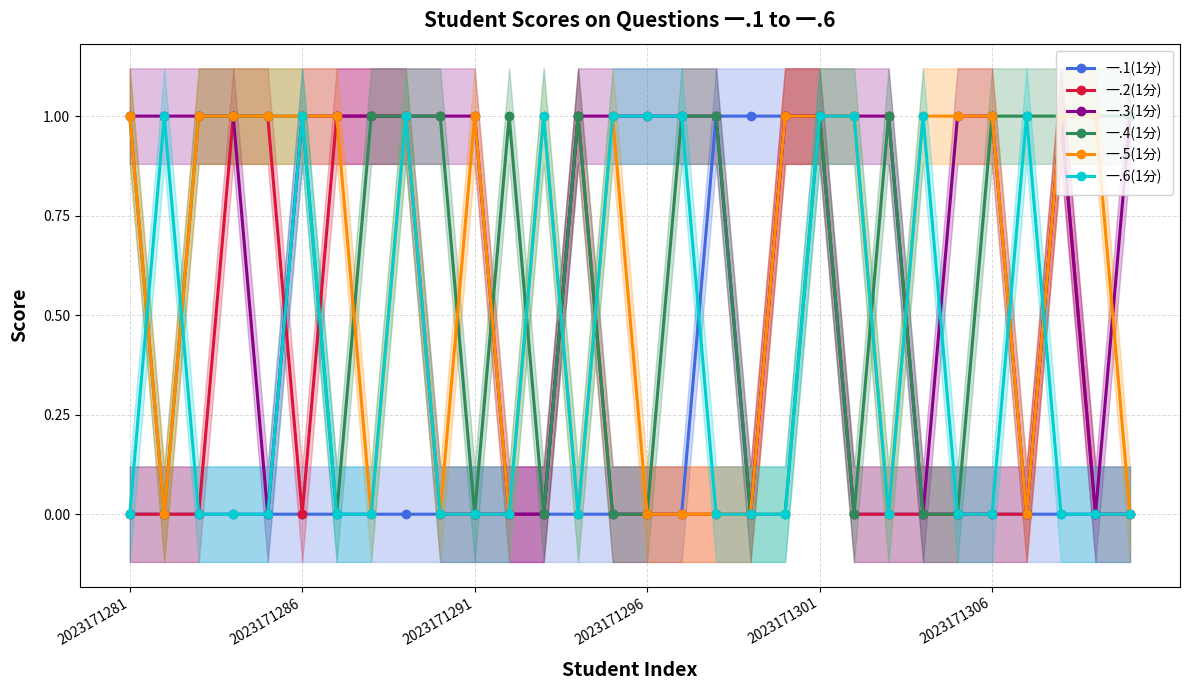

Reading left to right, list all the values displayed in this chart.

一.1(1分): 0	0	0	0	0	0	0	0	0	0	0	0	0	0	0	0	0	1	1	1	1	0	0	0	0	0	0	0	0	0
一.2(1分): 0	0	0	1	1	0	1	1	1	0	0	0	0	1	0	0	0	0	0	1	1	0	0	0	0	0	0	1	0	0
一.3(1分): 1	1	1	1	0	1	1	1	1	1	1	0	0	1	1	1	1	1	0	1	1	1	1	0	1	1	0	1	0	1
一.4(1分): 1	0	1	1	1	1	0	1	1	1	0	1	0	1	0	0	1	1	0	0	1	0	1	0	0	1	1	1	1	1
一.5(1分): 1	0	1	1	1	1	1	0	1	0	1	0	1	0	1	0	0	0	0	1	1	1	0	1	1	1	0	1	1	0
一.6(1分): 0	1	0	0	0	1	0	0	1	0	0	0	1	0	1	1	1	0	0	0	1	1	0	1	0	0	1	0	0	0